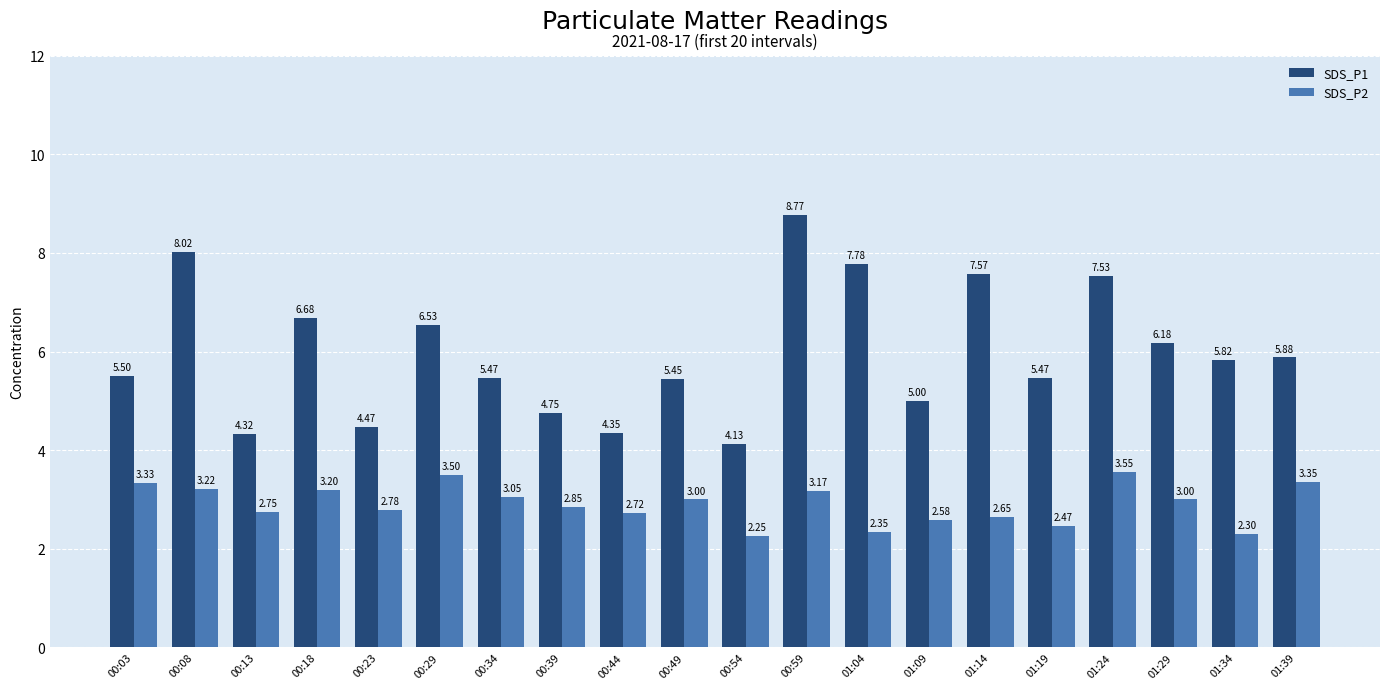

At how many categories does at least one series exceed 8?

2